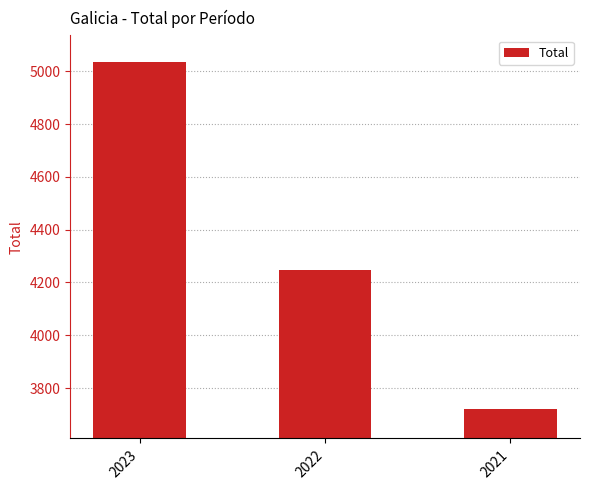

What is the value of the 3rd bar from the left?

3721